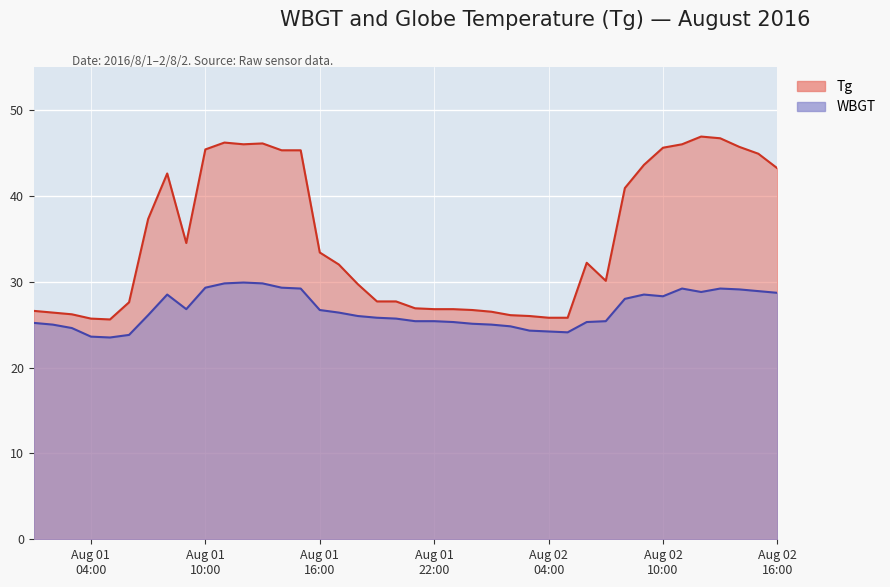

At how many categories does at least one series exceed 23?

40